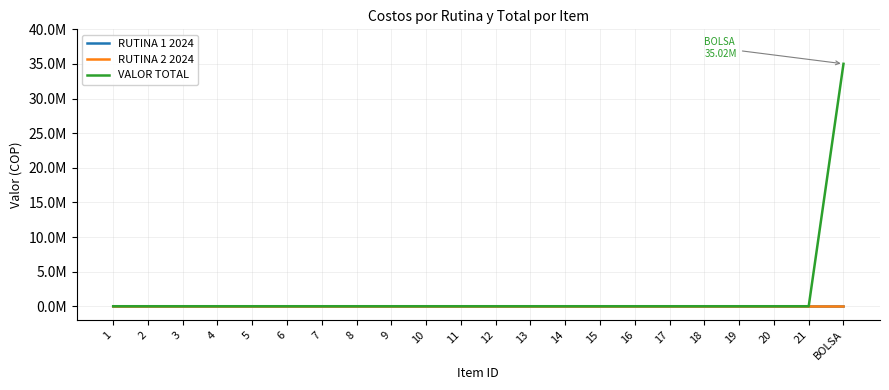

Does the chart display data point markers on the line(s)?

No